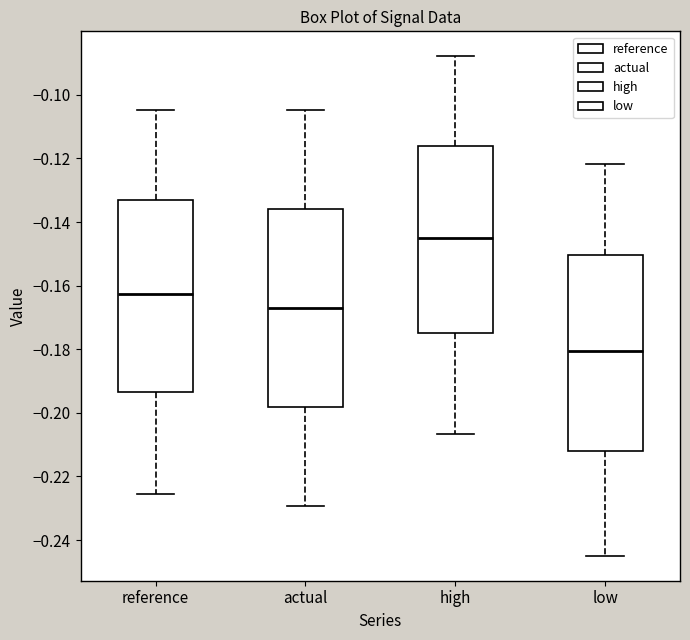

Reading left to right, transcribe this box plot: for each box, give where its median line is, the range the box spans, and where its two whiskers end, as read against the y-axis. The values are not printed on the chart, so give them approximately, as read against the axis.

reference: median -0.162, box -0.194 to -0.134, whiskers -0.226 to -0.104
actual: median -0.166, box -0.198 to -0.136, whiskers -0.230 to -0.104
high: median -0.144, box -0.176 to -0.116, whiskers -0.206 to -0.088
low: median -0.180, box -0.212 to -0.150, whiskers -0.244 to -0.122